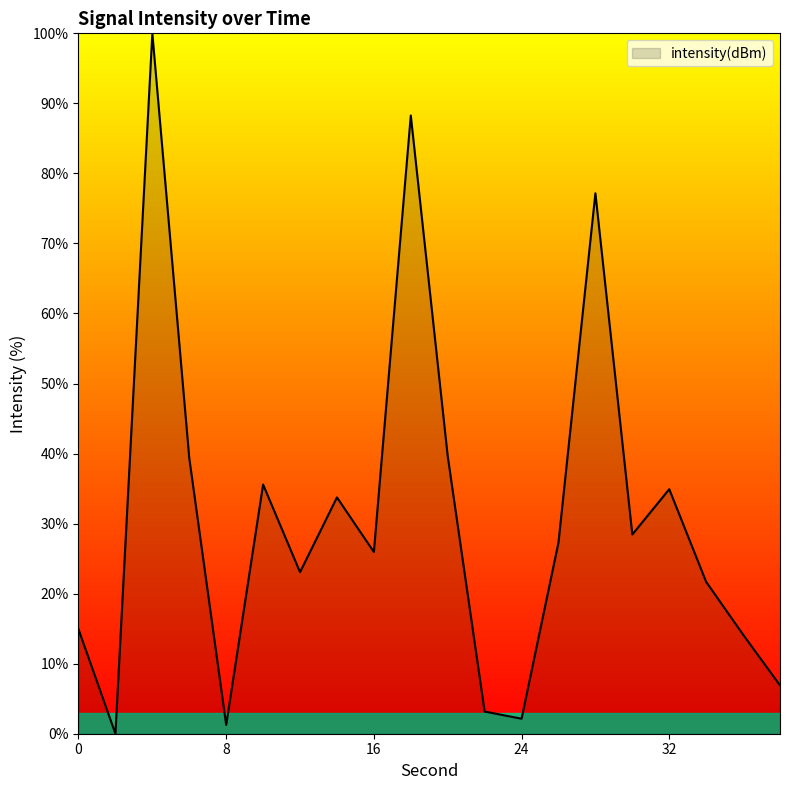

What is the difference between the maximum and minimum values?

100.0